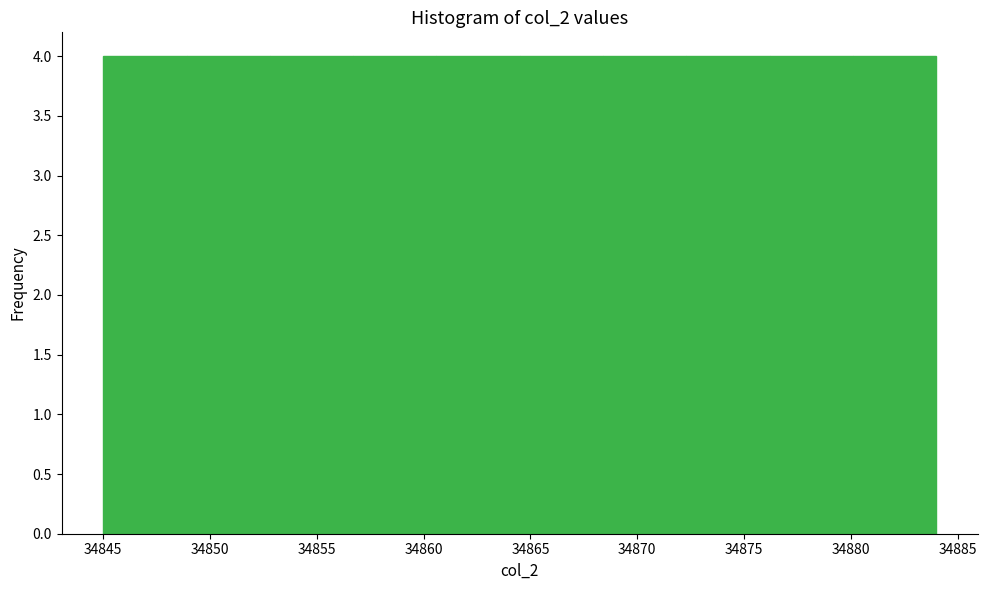

Reading left to right, transcribe this chart: for each bar, give the range it covers on the x-axis and its height. Neither the bar edges nor the heights are printed on the chart, so give them approximately, as read against the axes.

34845.0 to 34848.9: 4
34848.9 to 34852.8: 4
34852.8 to 34856.7: 4
34856.7 to 34860.6: 4
34860.6 to 34864.5: 4
34864.5 to 34868.4: 4
34868.4 to 34872.3: 4
34872.3 to 34876.2: 4
34876.2 to 34880.1: 4
34880.1 to 34884.0: 4